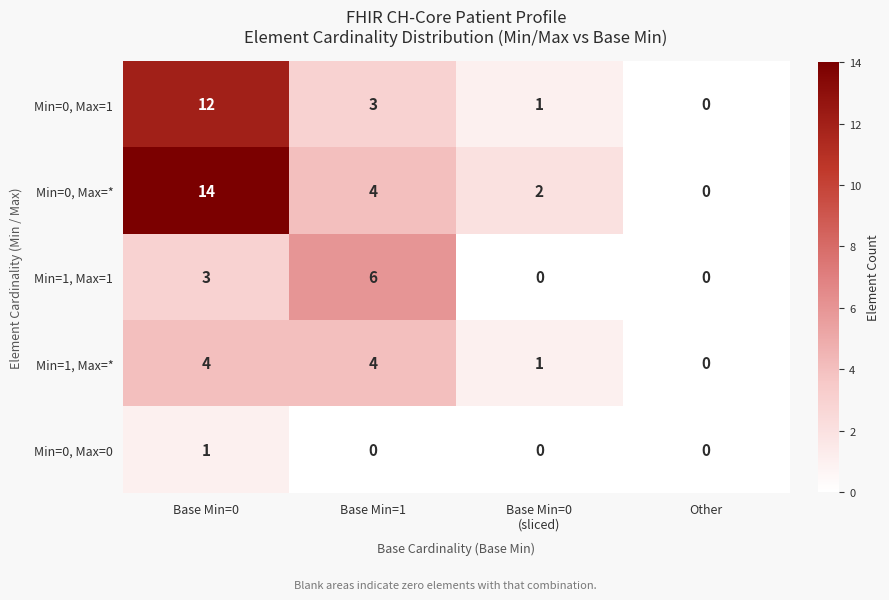

How many series are shown in this chart?

5